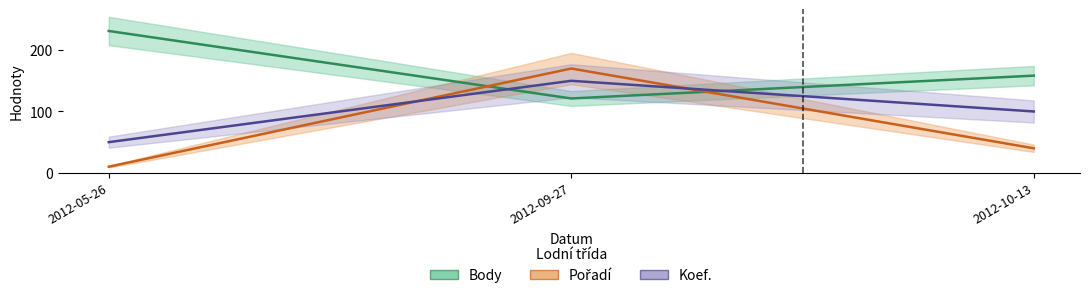

What is the value of the Pořadí point at the 3rd from the left?

40.0